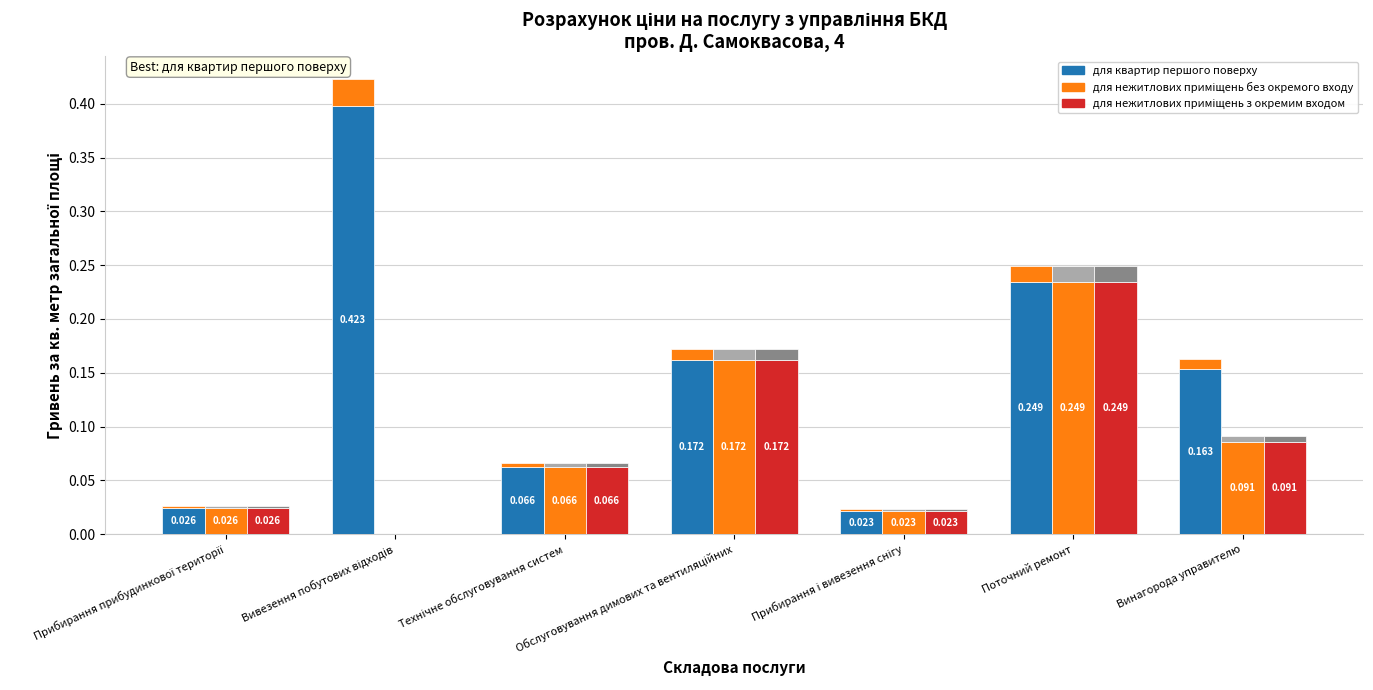

Rank the series by their maximum value, from highest to lowest.

для квартир першого поверху, для нежитлових приміщень без окремого входу, для нежитлових приміщень з окремим входом